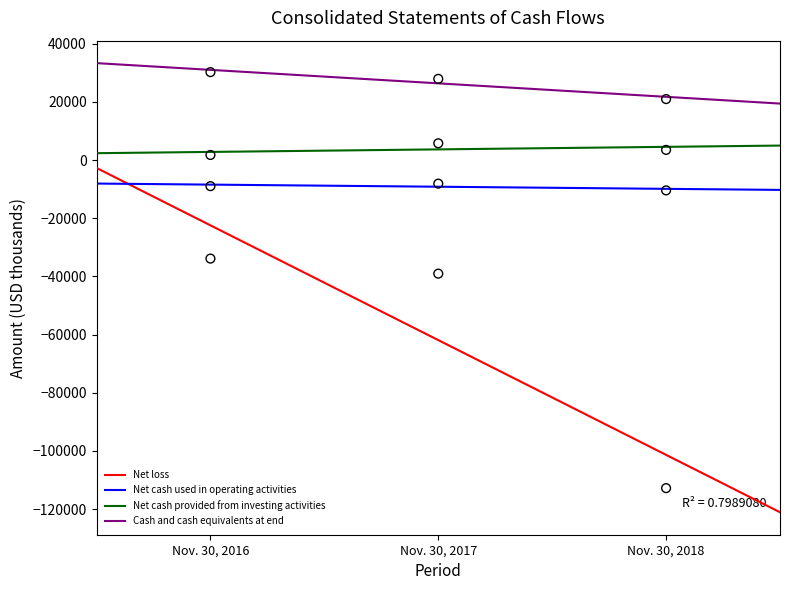

Which series has the largest Y range (max minus min)?

Net loss